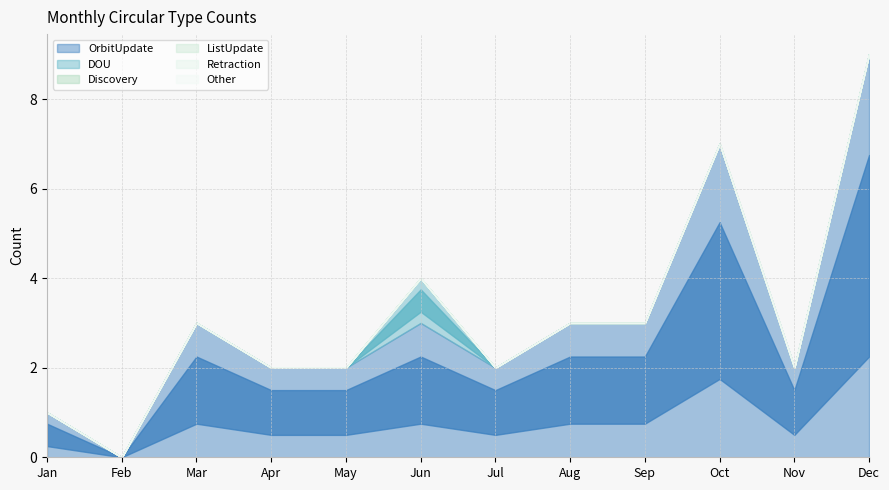

True or false: Other and OrbitUpdate intersect in this chart.

False